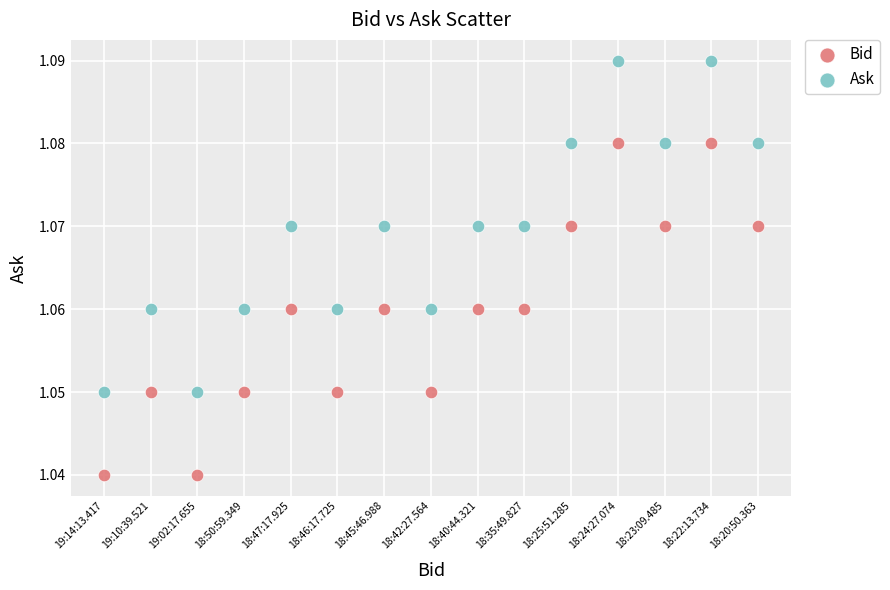

Which series reaches the minimum Y coordinate?

Bid